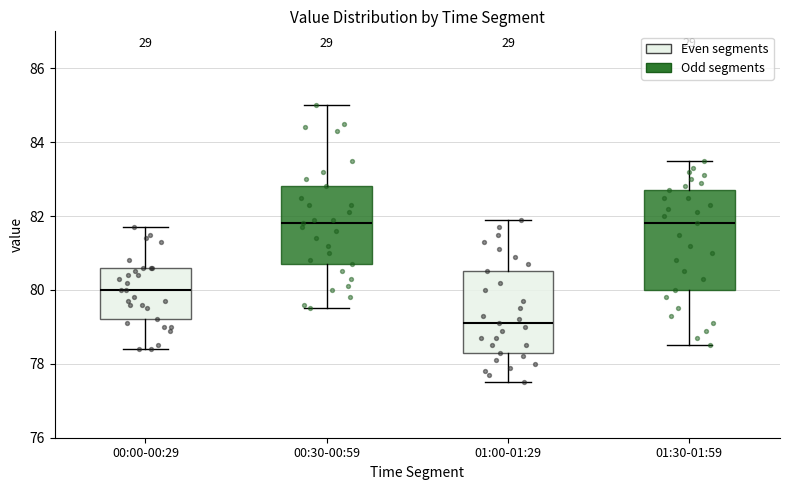

Reading left to right, transcribe this box plot: for each box, give where its median line is, the range the box spans, and where its two whiskers end, as read against the y-axis. The values are not printed on the chart, so give them approximately, as read against the axis.

00:00-00:29: median 80.0, box 79.2 to 80.6, whiskers 78.4 to 81.8
00:30-00:59: median 81.8, box 80.8 to 82.8, whiskers 79.6 to 85.0
01:00-01:29: median 79.2, box 78.4 to 80.6, whiskers 77.6 to 82.0
01:30-01:59: median 81.8, box 80.0 to 82.8, whiskers 78.6 to 83.6